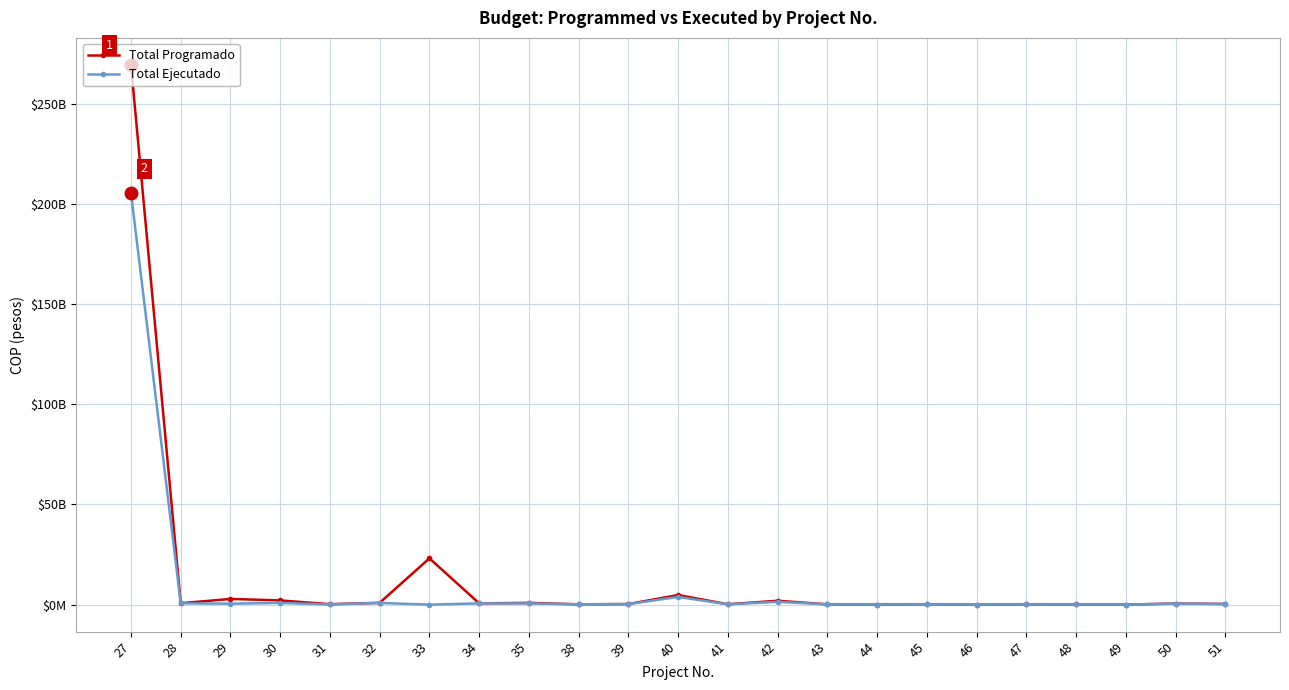

What are all the series names shown in the legend?

Total Programado, Total Ejecutado